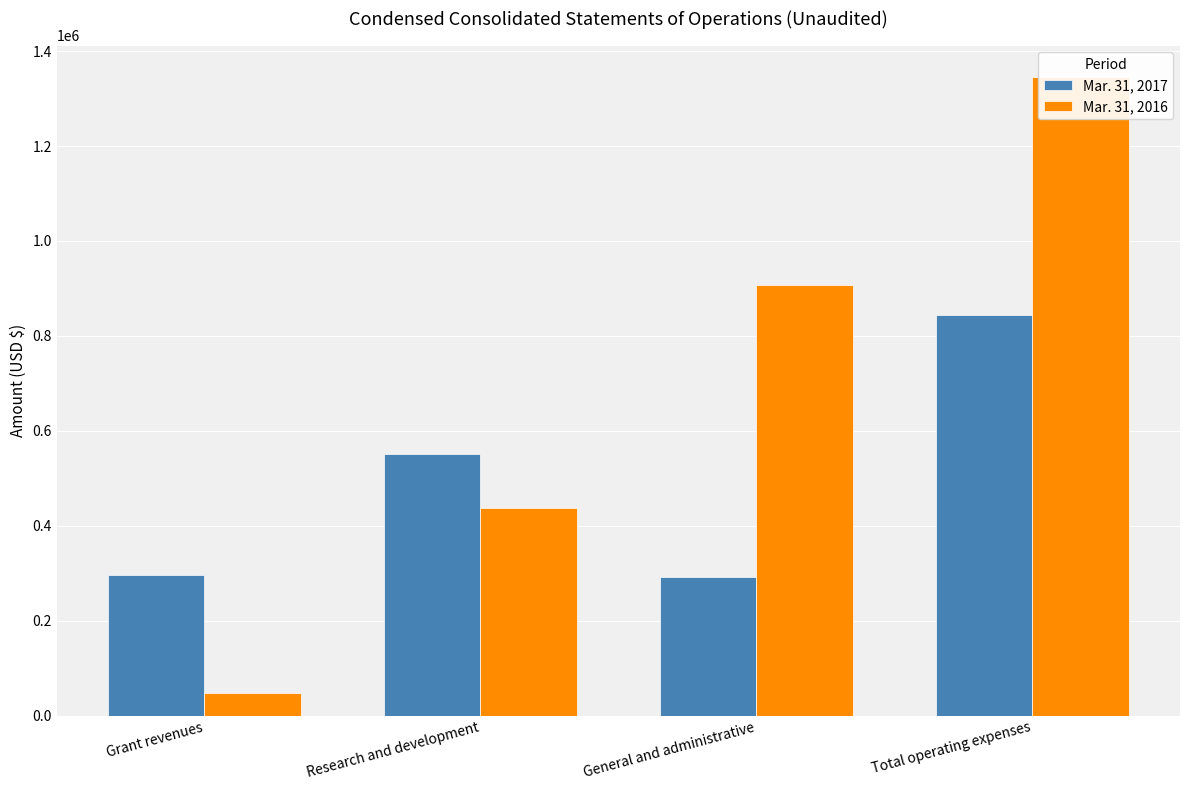

How many data points in Mar. 31, 2017 are less than 551795?

2